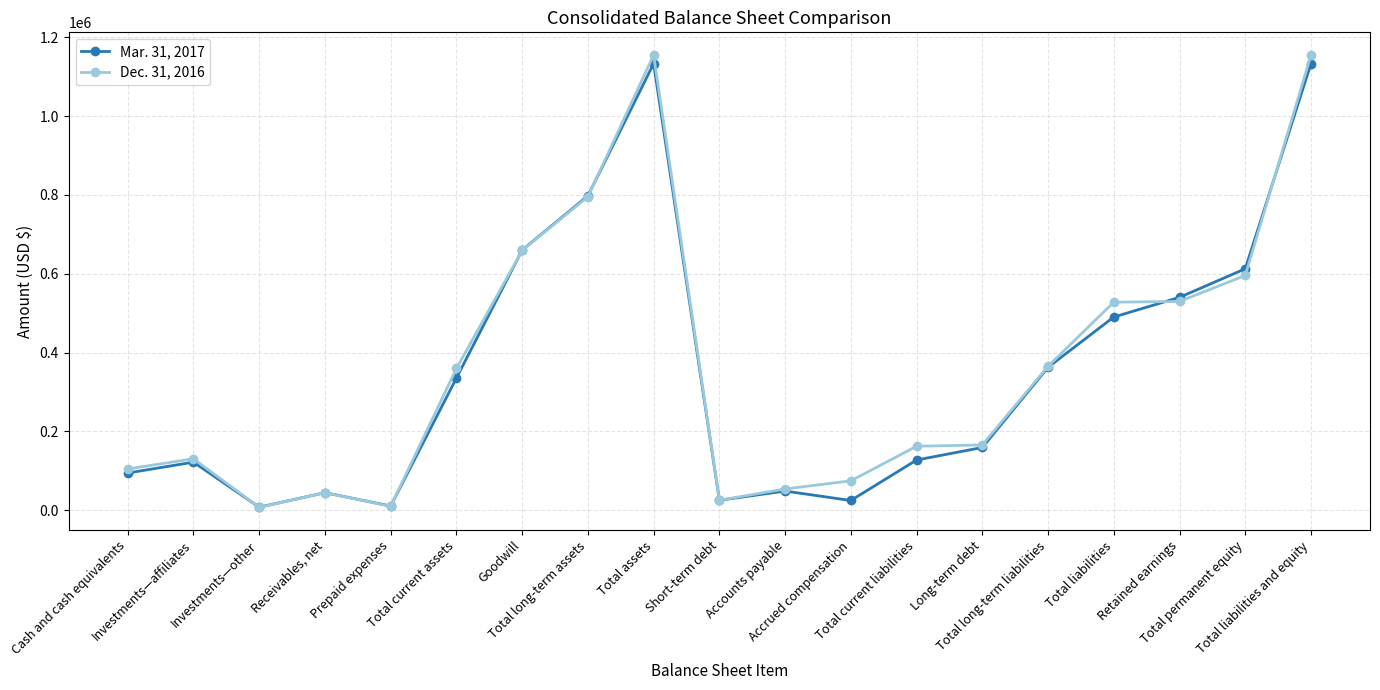

What is the maximum value shown in the chart?

1155107